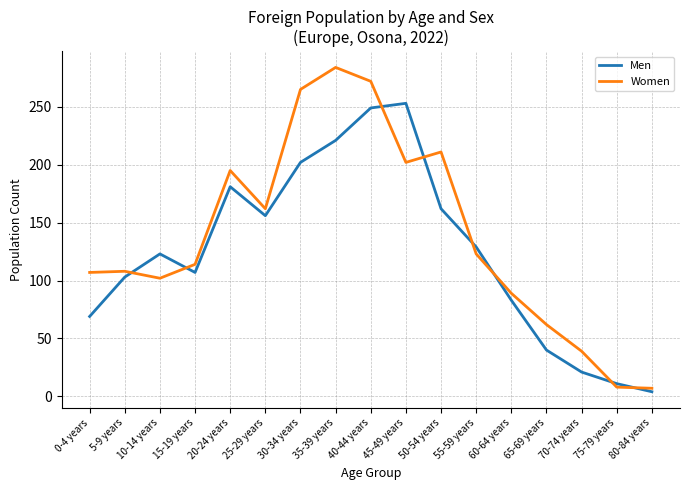

What is the maximum value for Women?

284